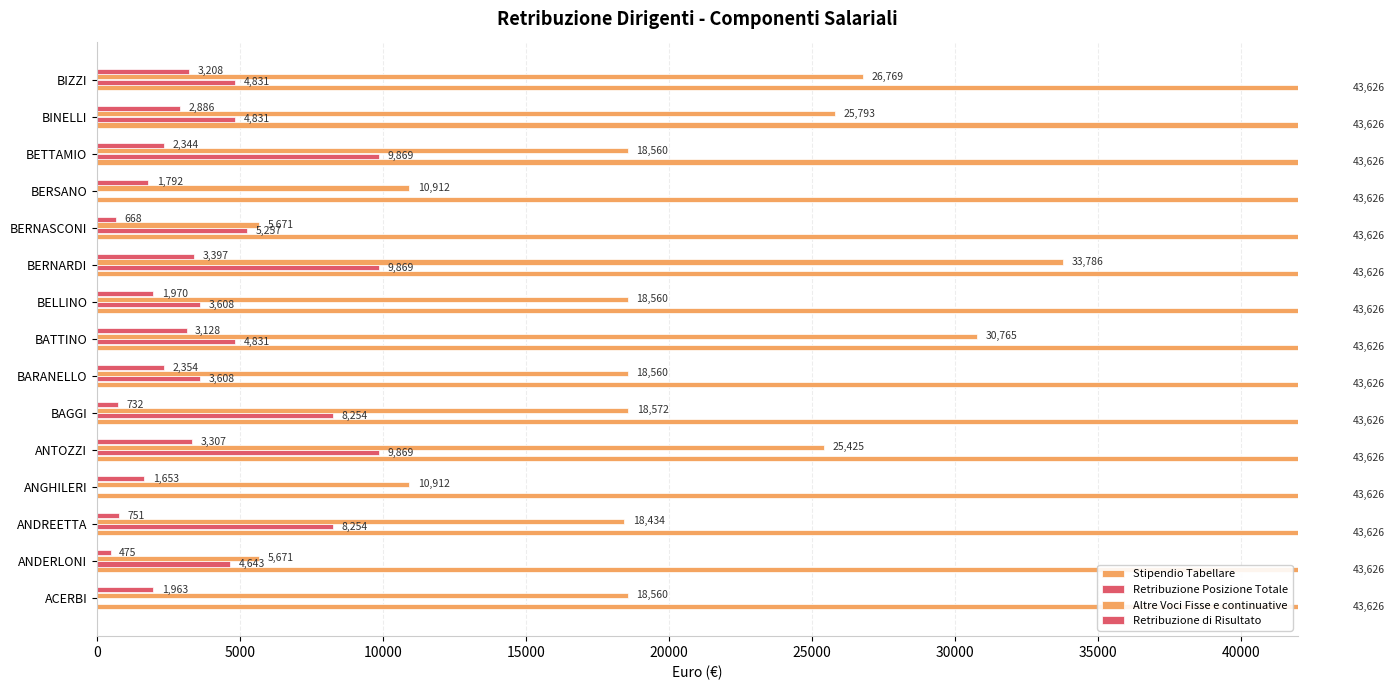

The value of Altre Voci Fisse e continuative at BIZZI is 26768.8. True or false?

True